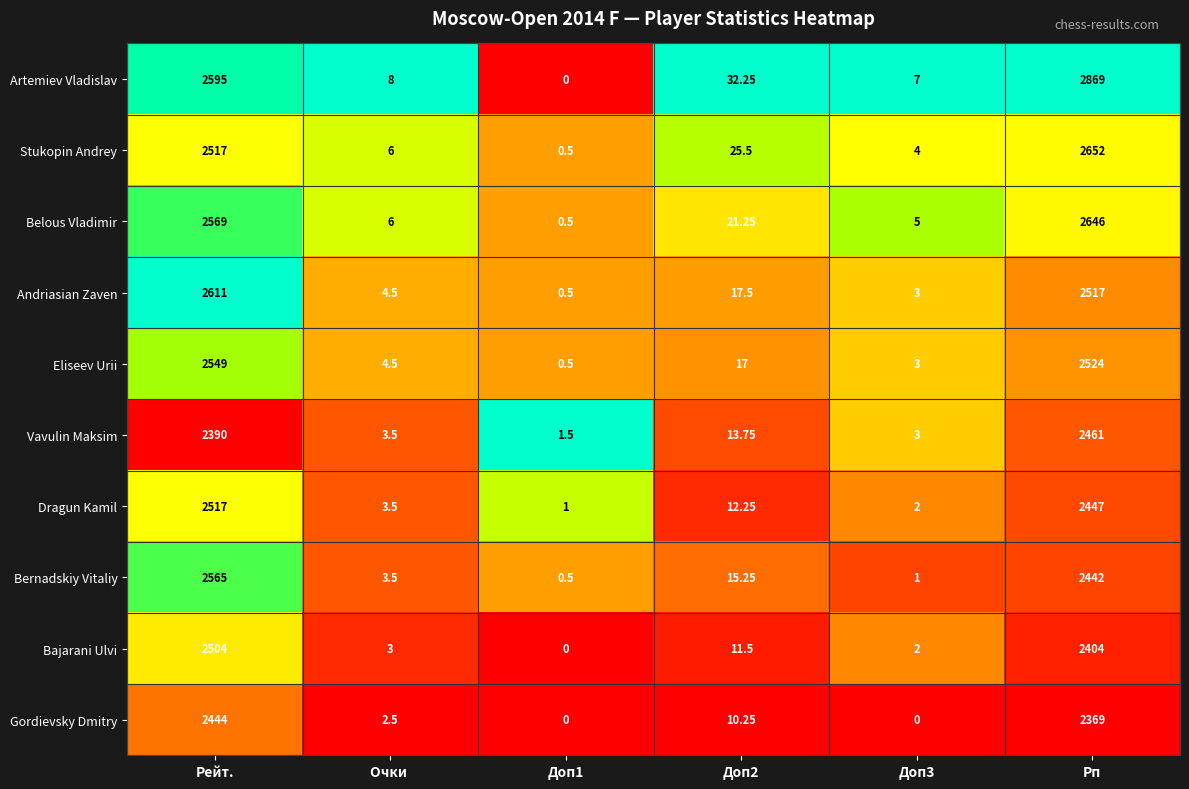

Which category has the highest value in the Artemiev Vladislav series?

Рп